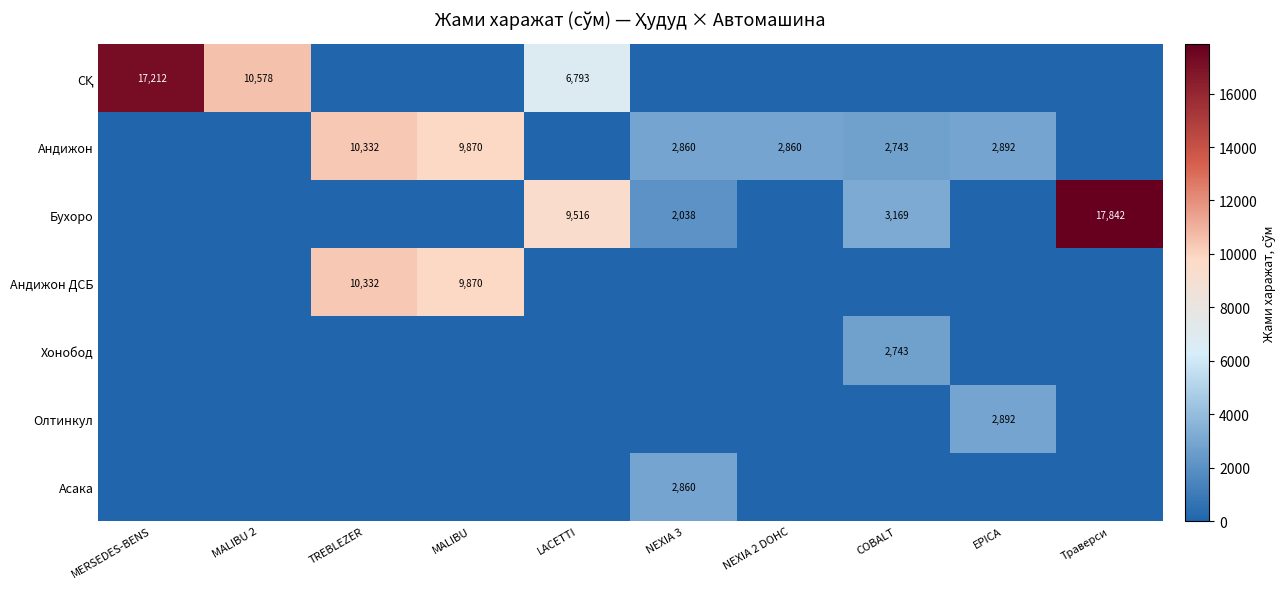

What is the total value across all series at COBALT?

8654.8